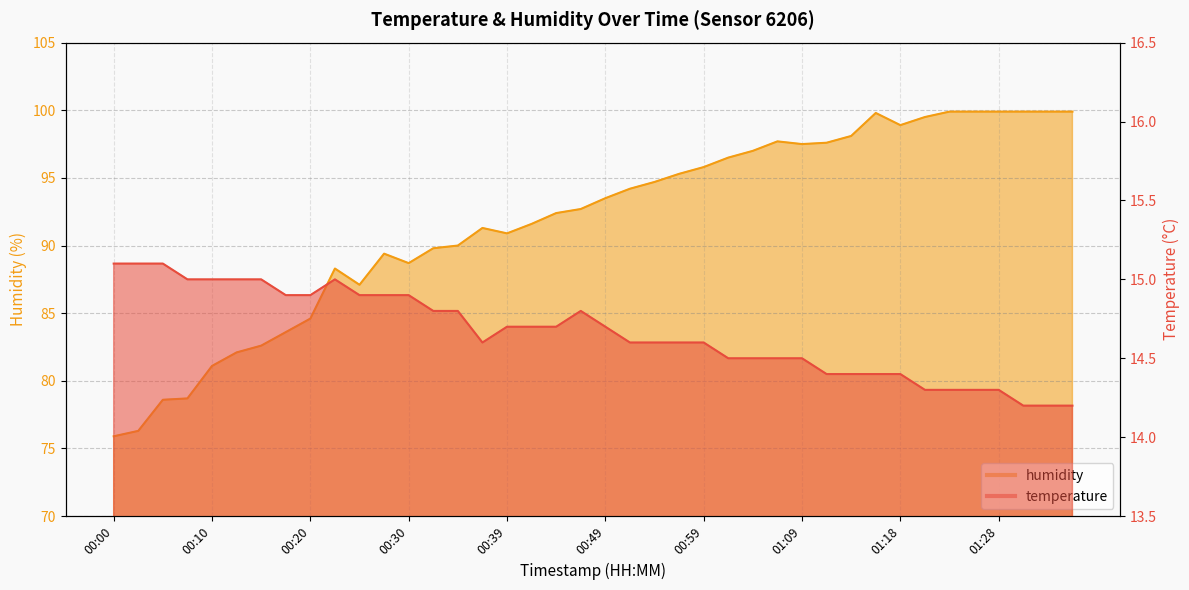

The temperature series shows 8.0 at 01:21. True or false?

False